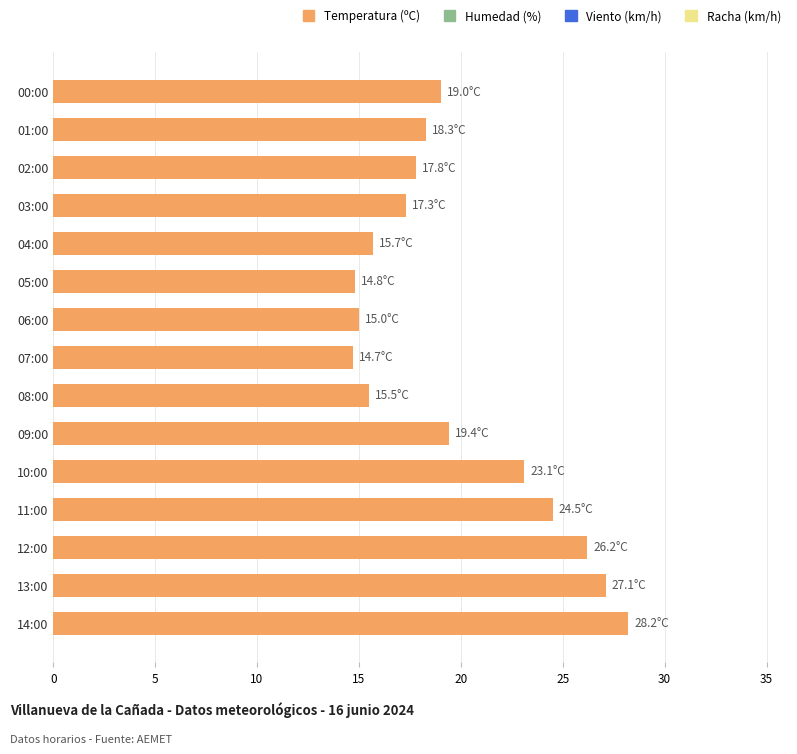

Where is the data nearest to the value 21?

09:00